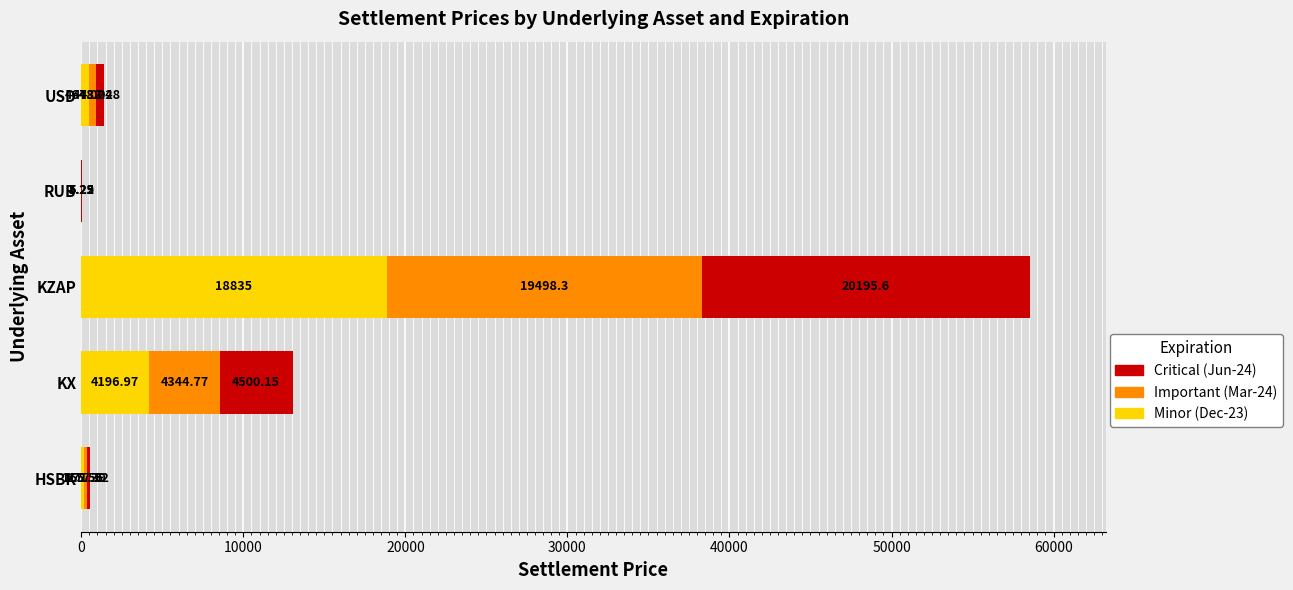

At which category is the sum across all series the highest?

KZAP